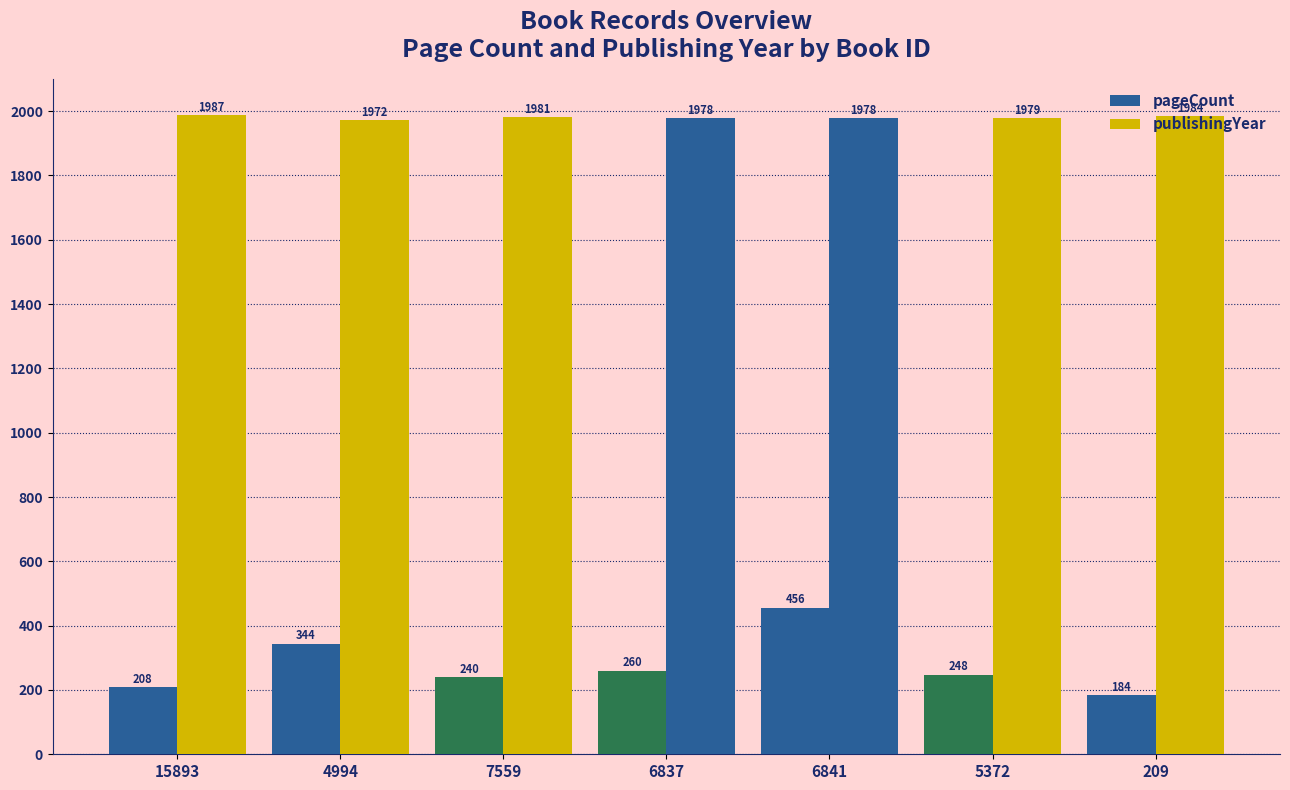

Which series has the widest spread of values?

pageCount